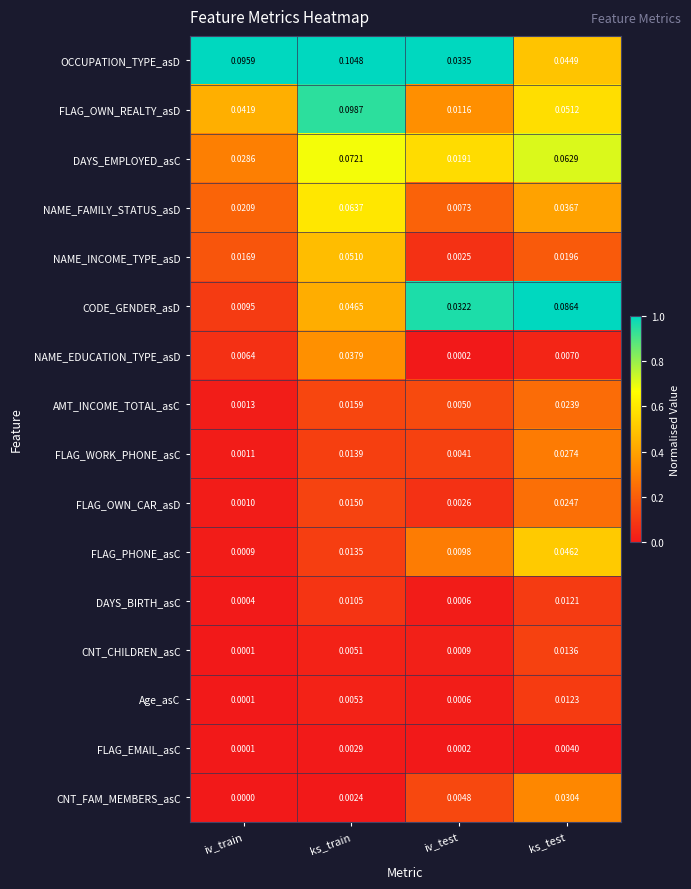

Which series has the largest total across all categories?

OCCUPATION_TYPE_asD